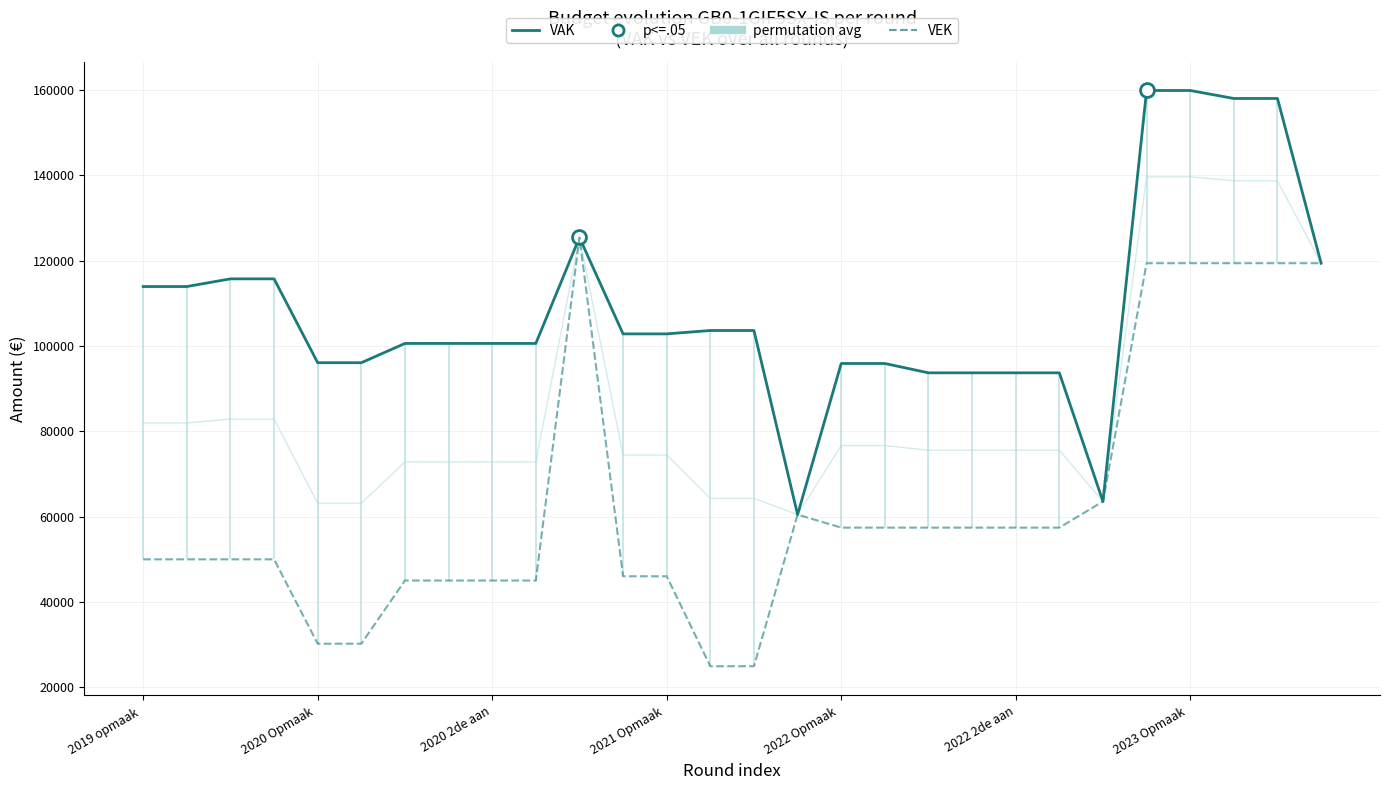

True or false: VAK (correct - N=28) and permutation avg cross at least once.

False